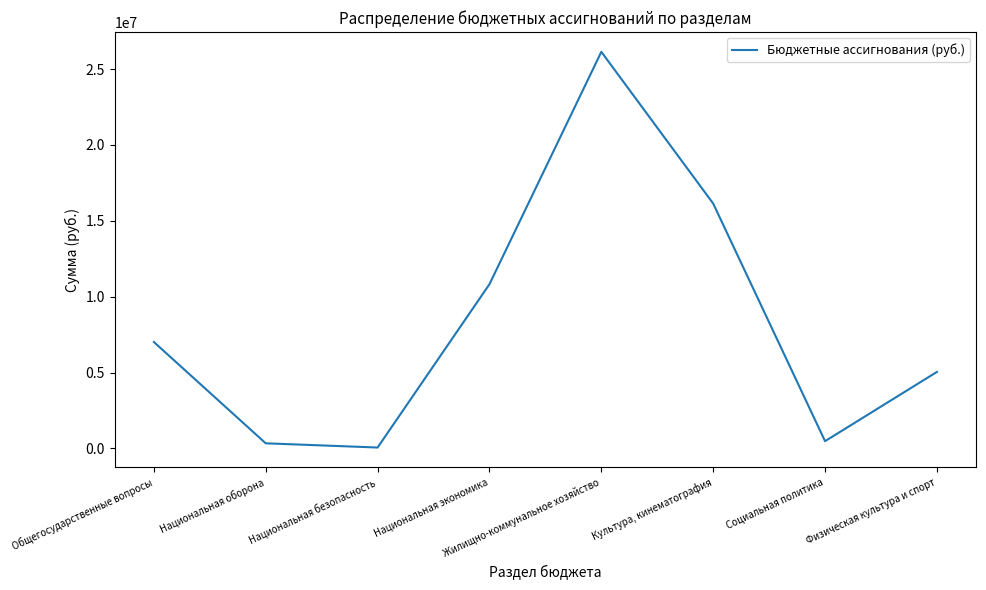

At which category does the data reach its first local peak?

Жилищно-коммунальное хозяйство